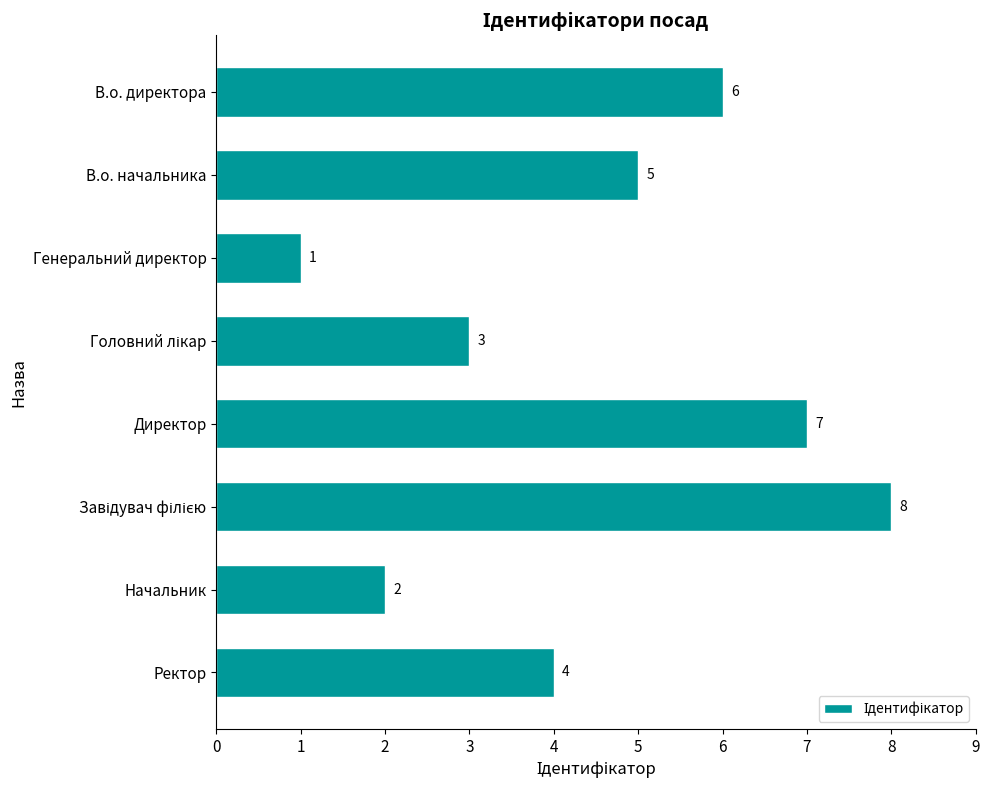

Reading bottom to top, what are all the values shown in this chart?

4	2	8	7	3	1	5	6